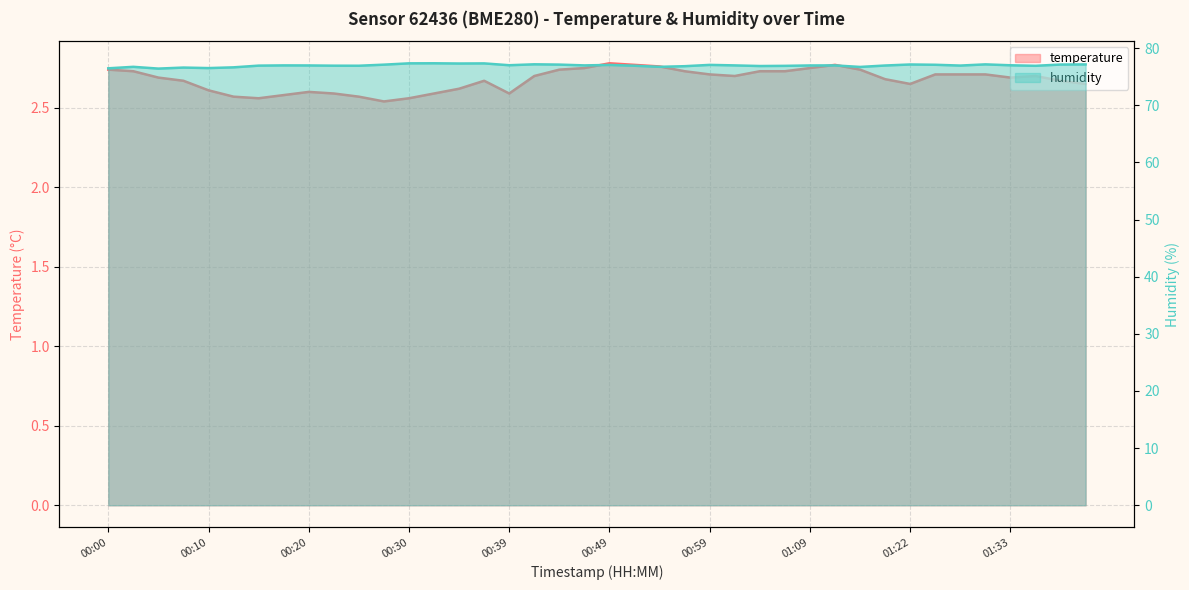

Which series has the largest total across all categories?

humidity